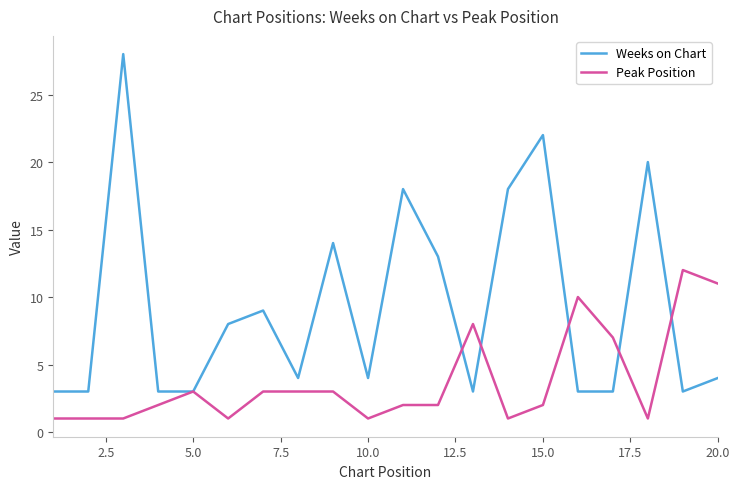

Which series has the largest total across all categories?

Weeks on Chart